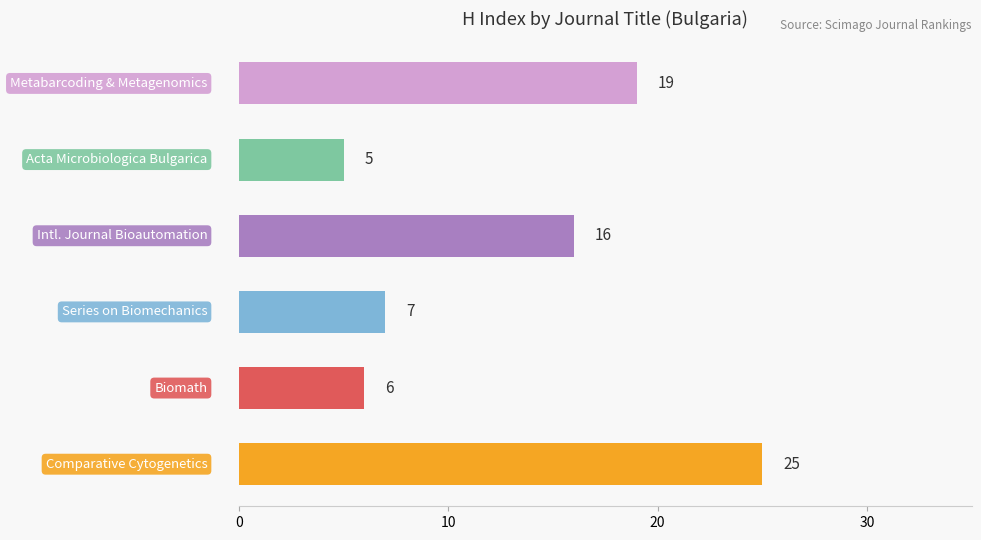

What is the average value?

13